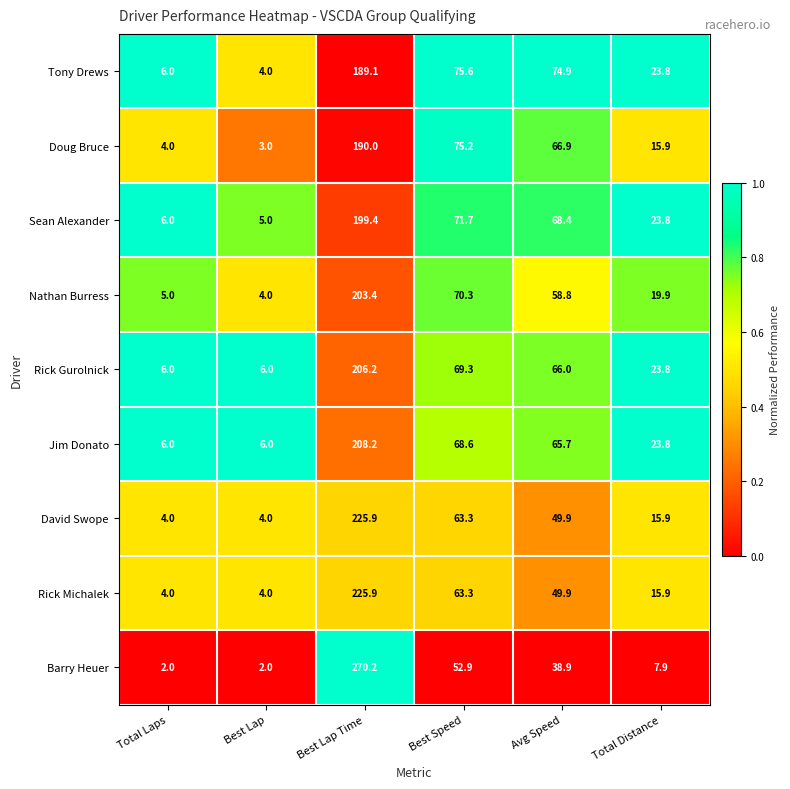

Which series has the largest total across all categories?

Jim Donato